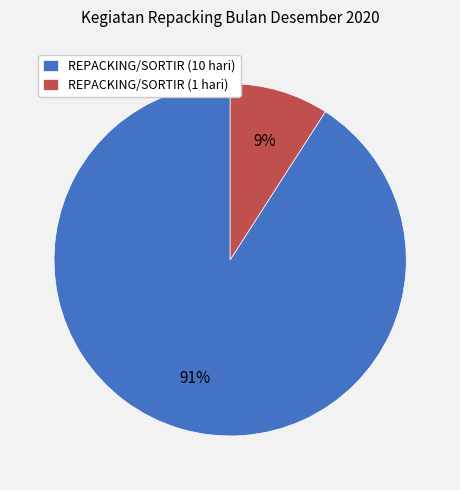

What percentage is the REPACKING/SORTIR (1 hari) slice, to the nearest percent?

9%